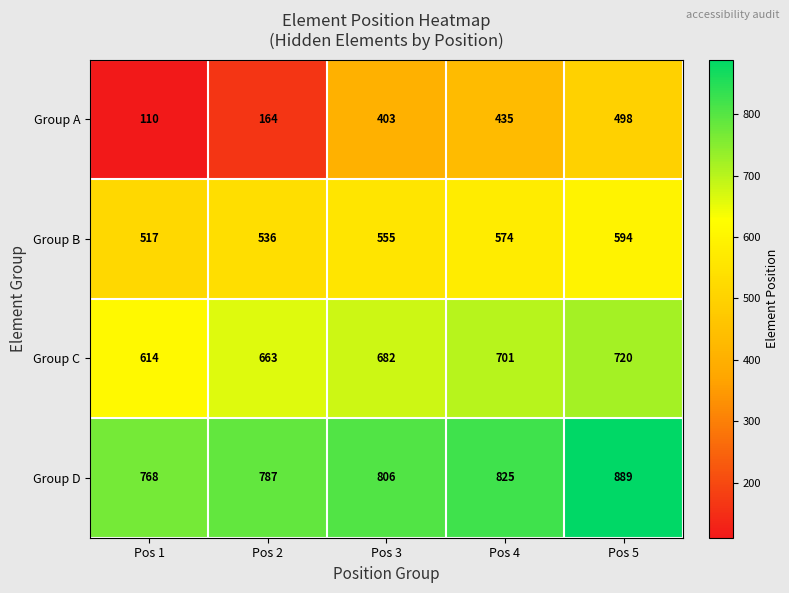

The Group D series shows 889 at Pos 5. True or false?

True